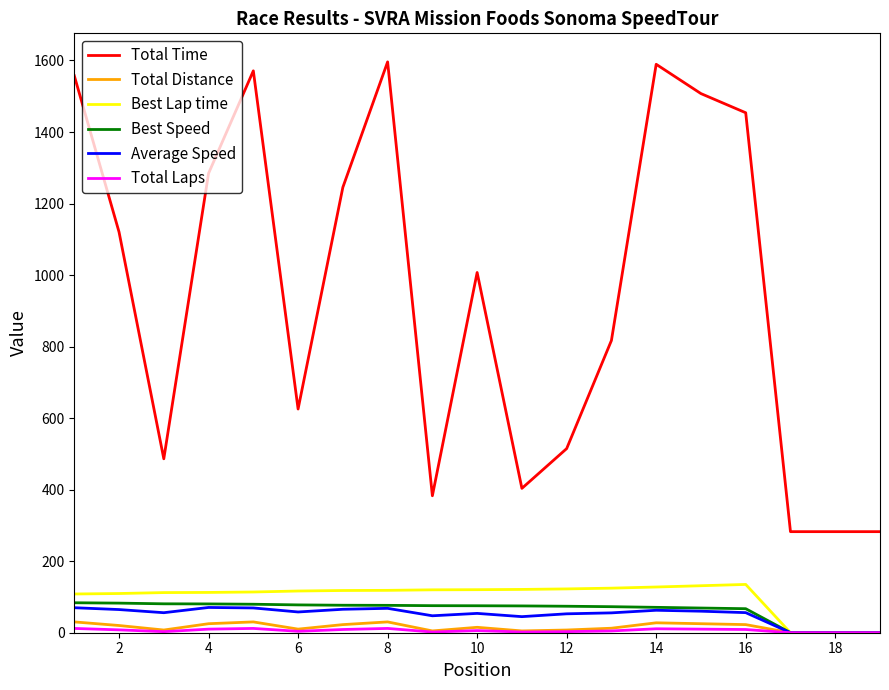

What is the greatest value displayed?

1596.1